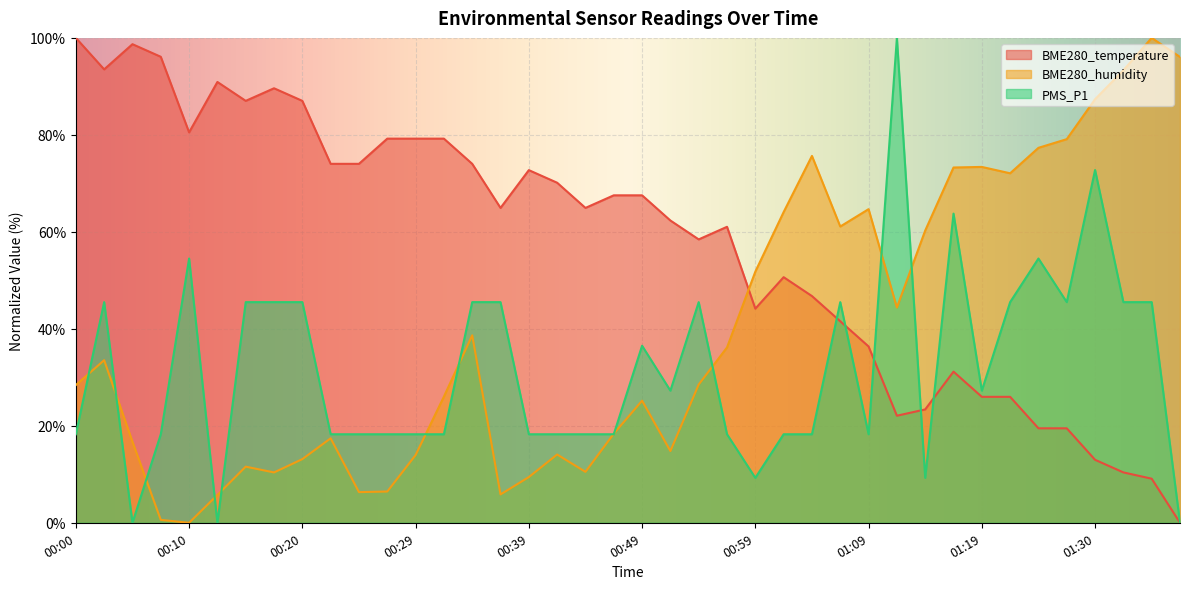

What is the greatest value displayed?

100.0